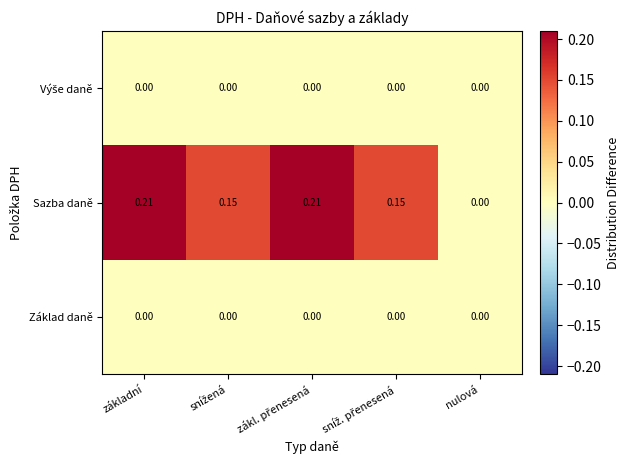

How many data points does each series have?

5